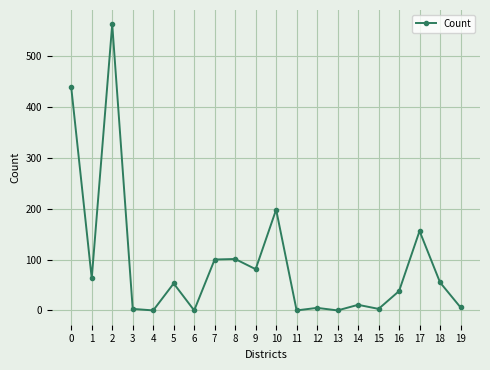

What is the difference between the maximum and minimum values?

562